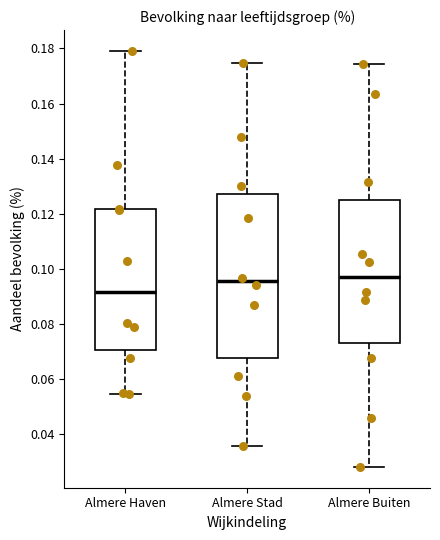

Reading left to right, read every box against the y-axis: the position of its median line, the range the box covers, and the ends of its whiskers. The values are not printed on the chart, so give them approximately, as read against the axis.

Almere Haven: median 0.092, box 0.070 to 0.122, whiskers 0.054 to 0.180
Almere Stad: median 0.096, box 0.068 to 0.128, whiskers 0.036 to 0.174
Almere Buiten: median 0.098, box 0.072 to 0.124, whiskers 0.028 to 0.174